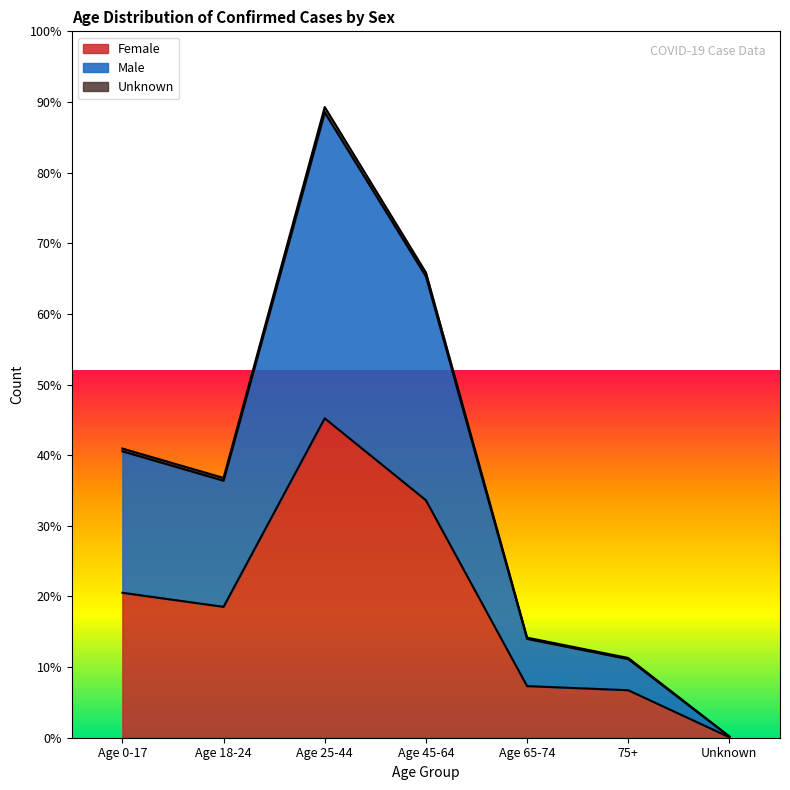

Read the Unknown value at Age 65-74.

4471